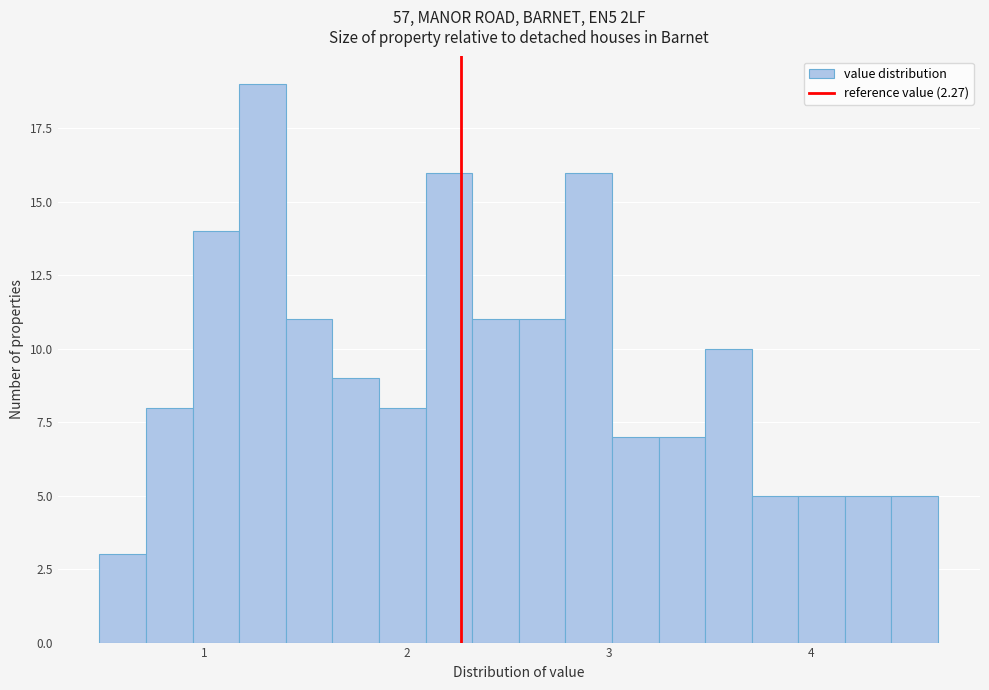

Around what value on the x-axis is the tallest bar? Give the approximate position of its centre, as read against the axis.

1.3